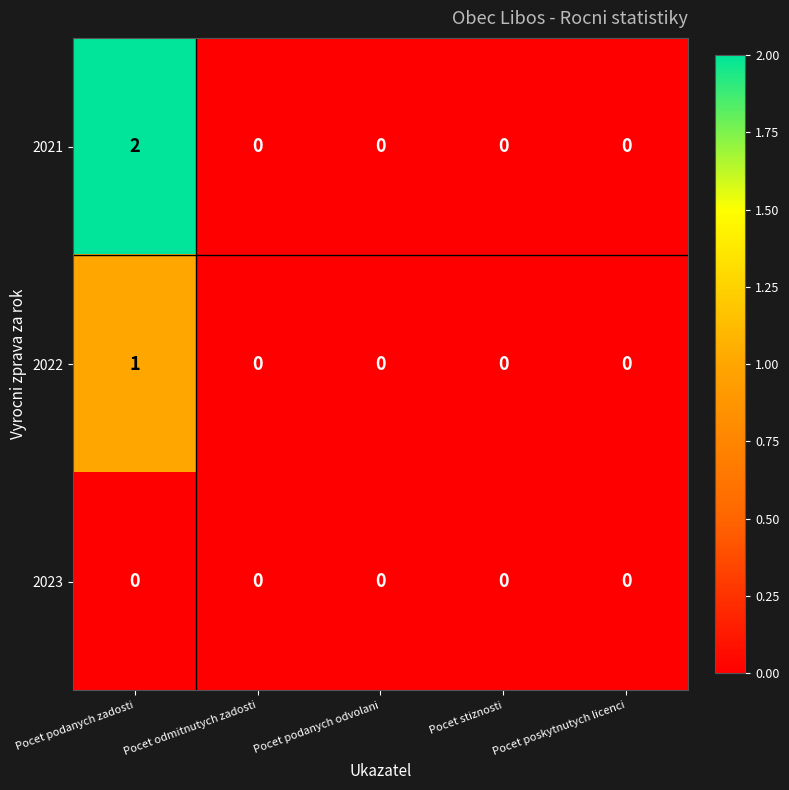

The 2023 series shows 0 at Pocet odmitnutych zadosti. True or false?

True